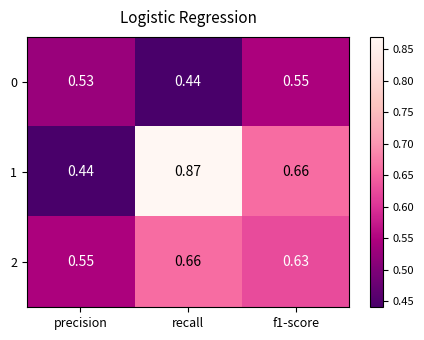

At which category is the sum across all series the highest?

recall